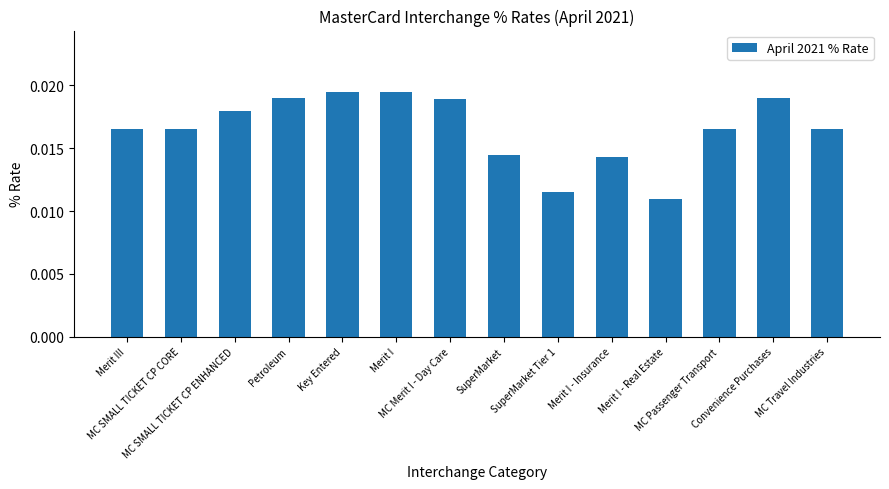

What position from the left is Merit I?

6